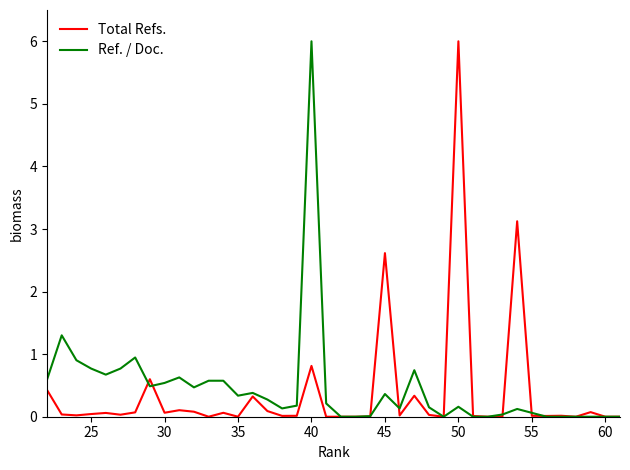

At how many categories does at least one series exceed 1?

5